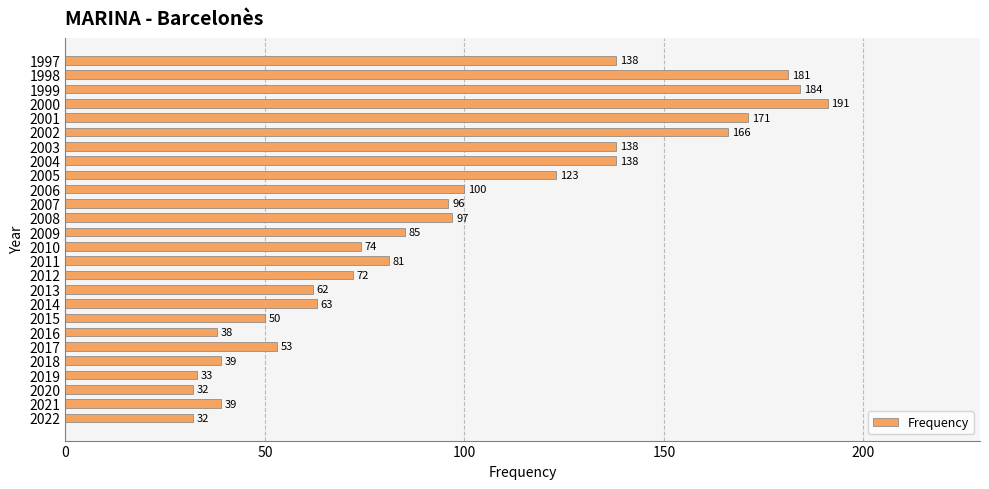

What is the difference between the maximum and minimum values?

159